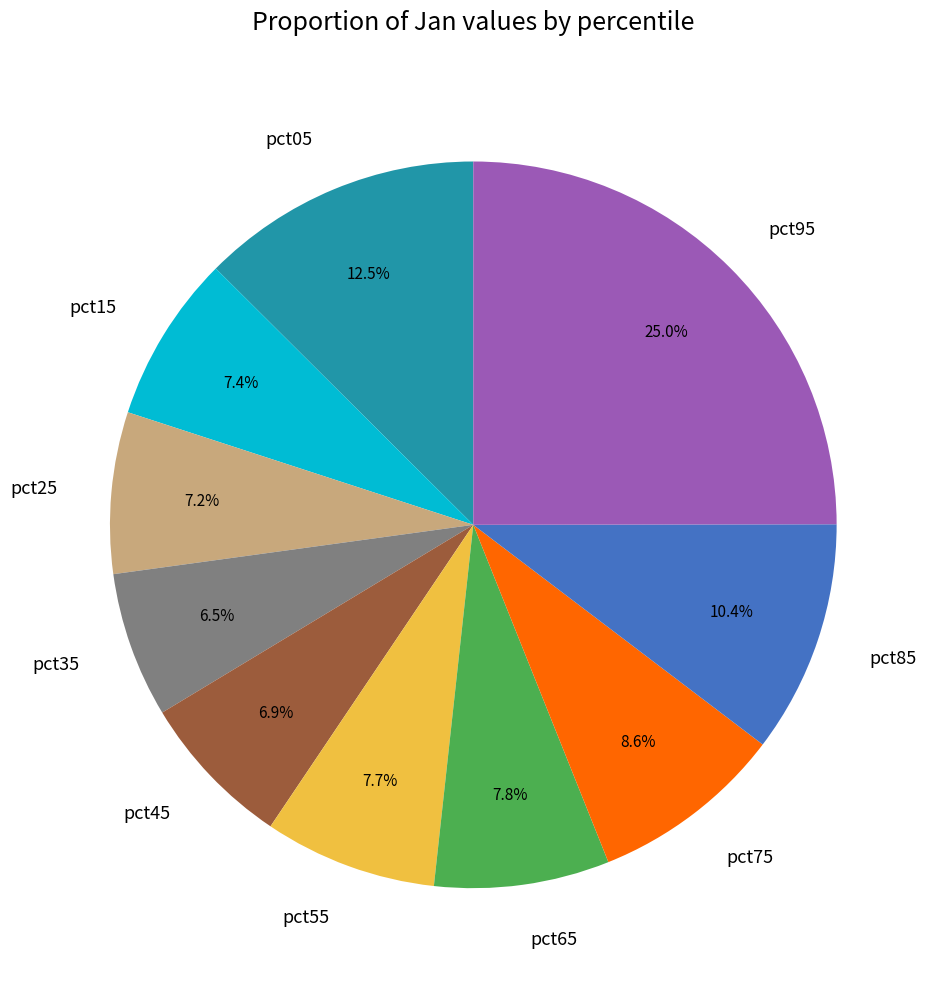

The pct05 slice represents 25% of the pie. True or false?

False